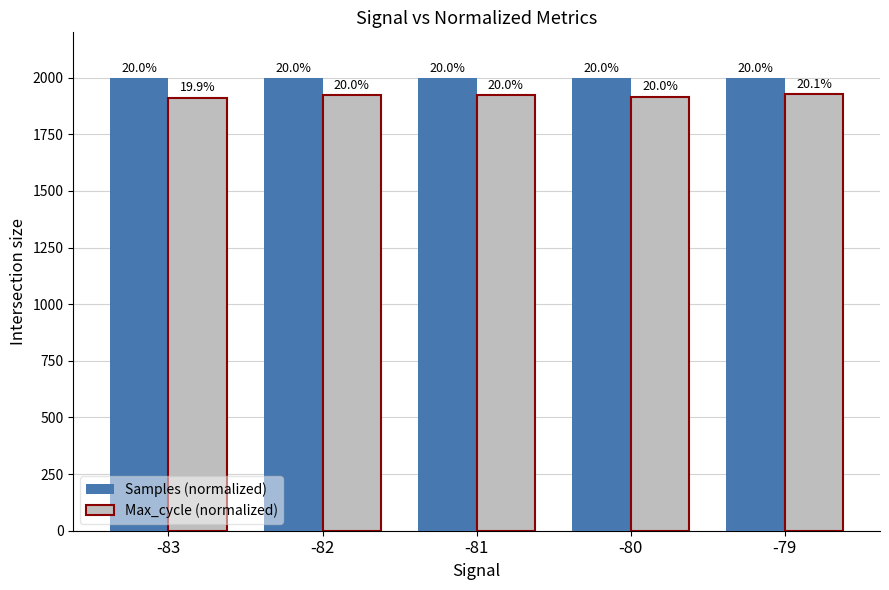

List the series in order of their overall mean, highest first.

Samples (normalized), Max_cycle (normalized)